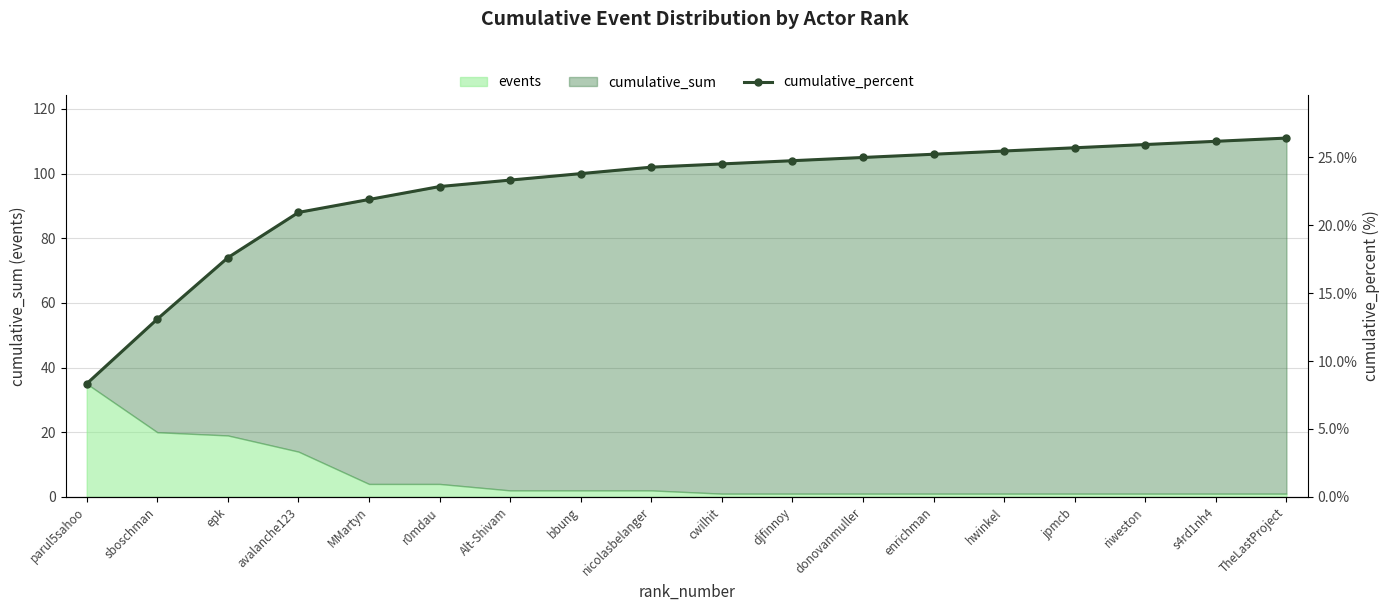

The chart shows a value of 38.2 at riweston. True or false?

False